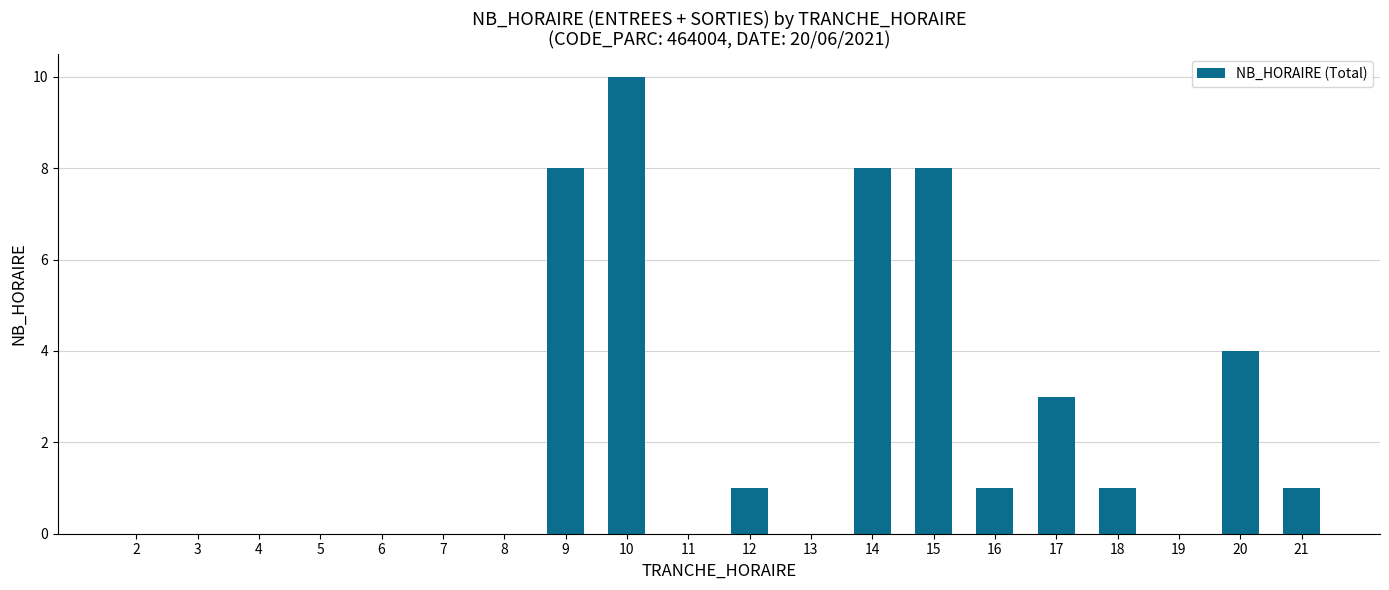

How many data points does each series have?

20